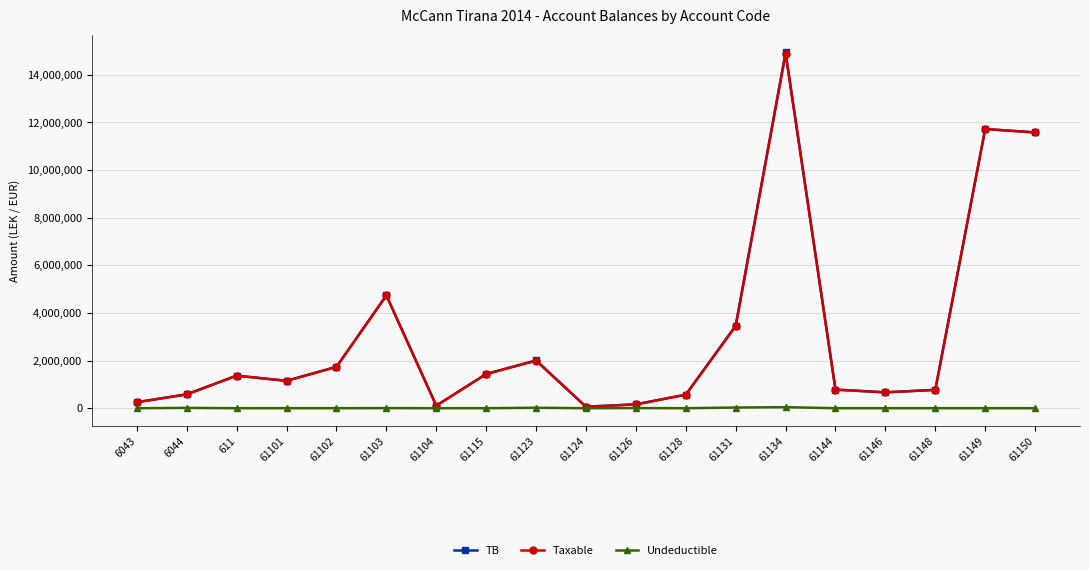

Is this an area chart (filled region under the line)?

No